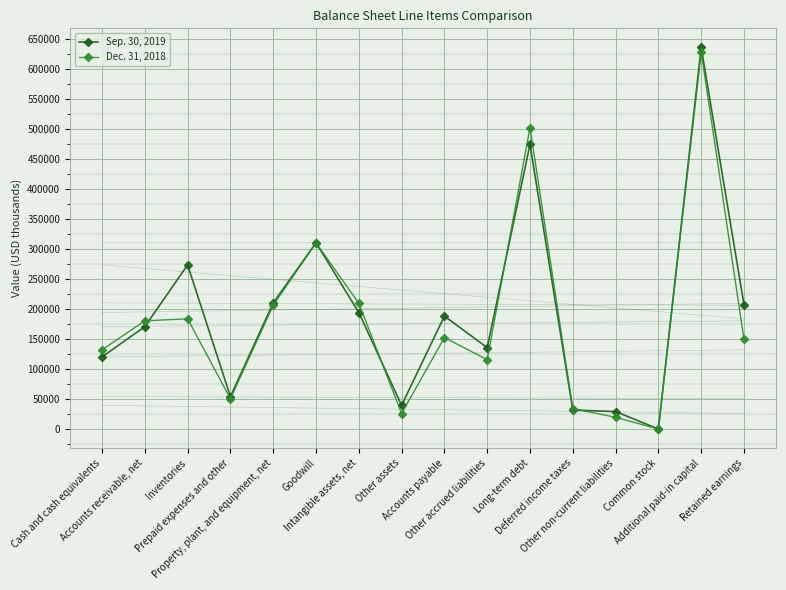

Where is the first local minimum for Dec. 31, 2018?

Prepaid expenses and other